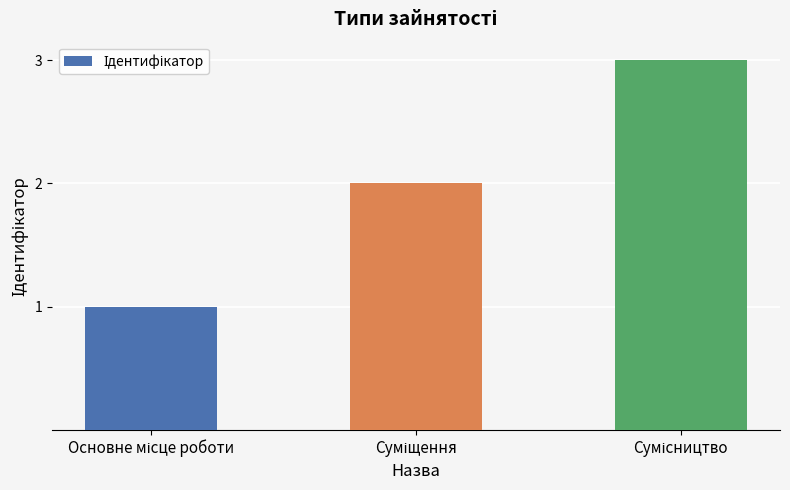

What is the difference between the second highest and minimum values?

1